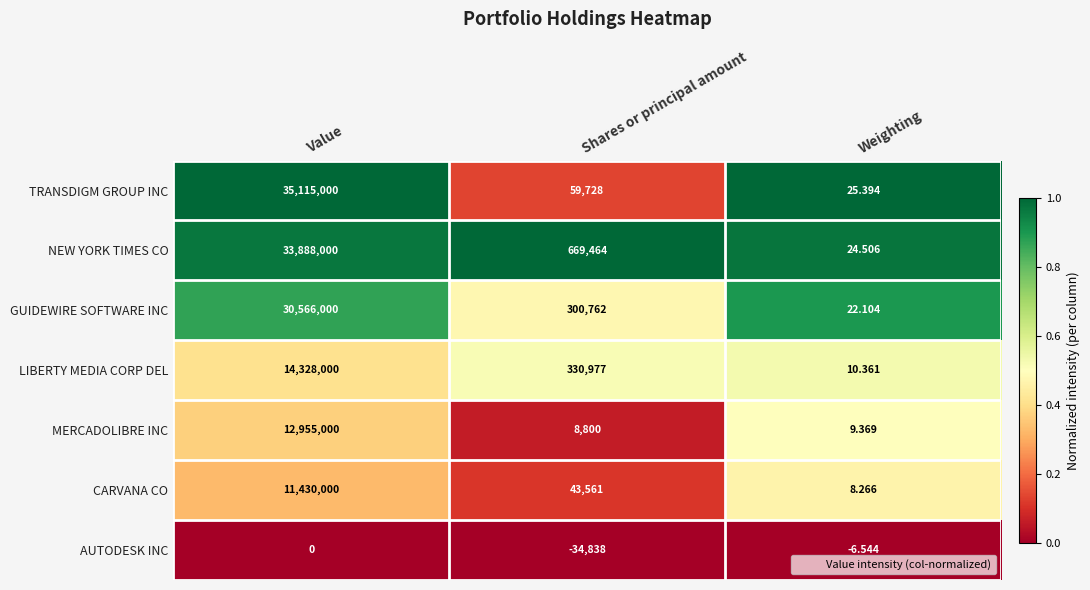

Which series has the largest range (max minus min)?

TRANSDIGM GROUP INC